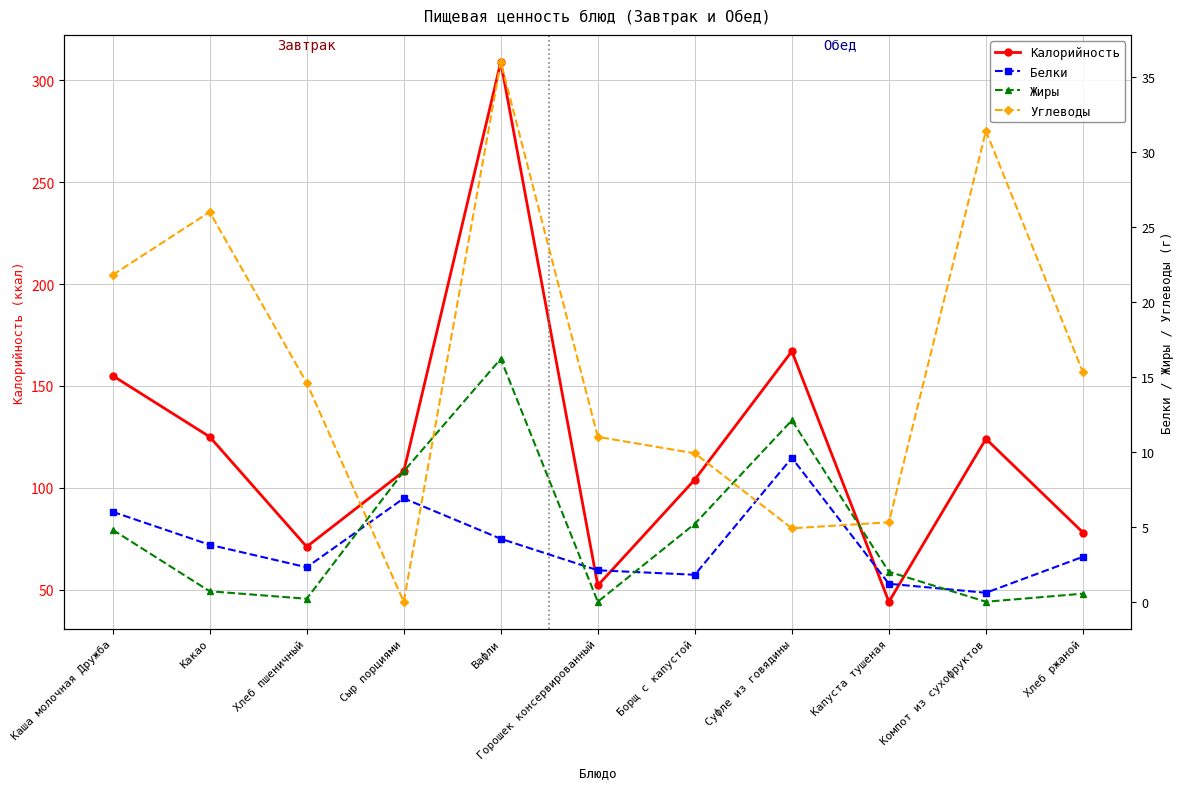

How many interior local peaks does the Калорийность series have?

3